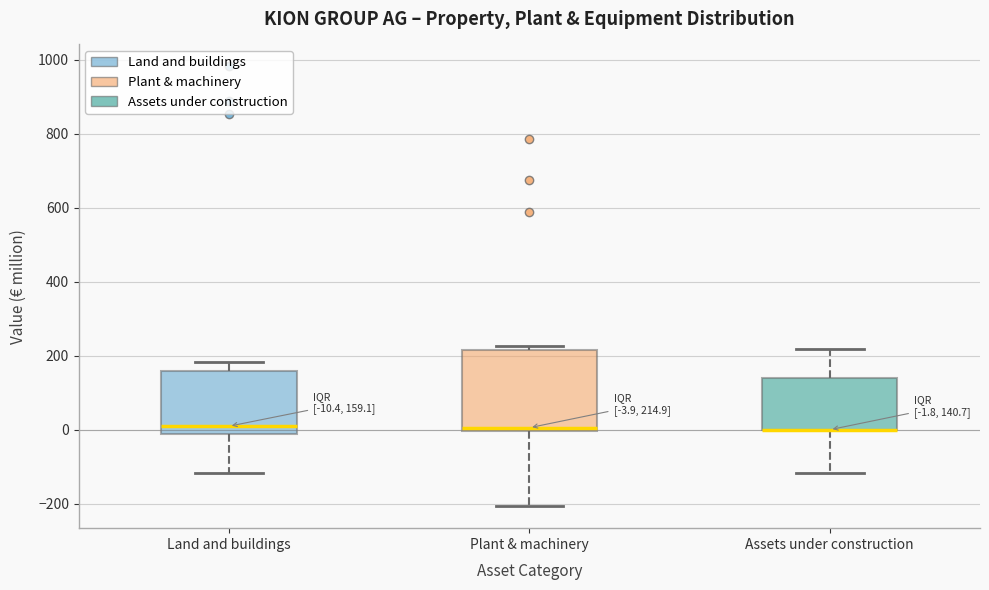

Comparing the boxes themselves (not the whiskers), which one is the tallest?

Plant & machinery